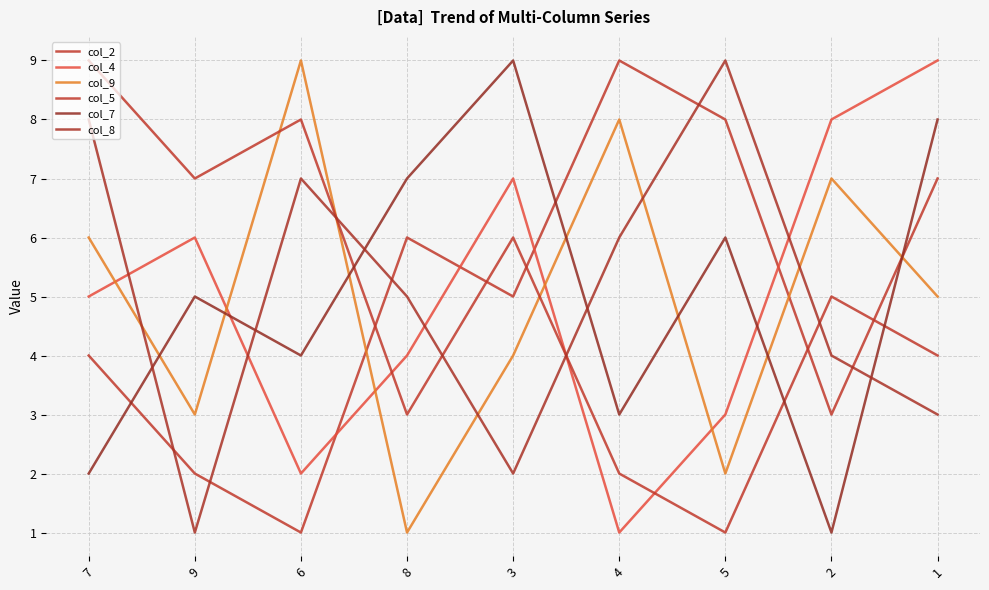

At which category is the sum across all series the highest?

1